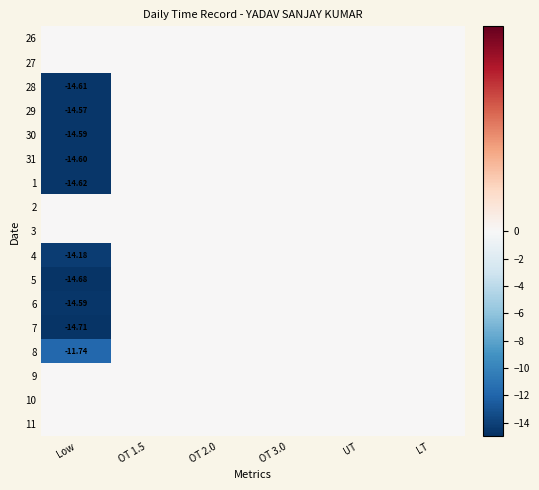

Which label corresponds to the smallest value in the chart?

Low